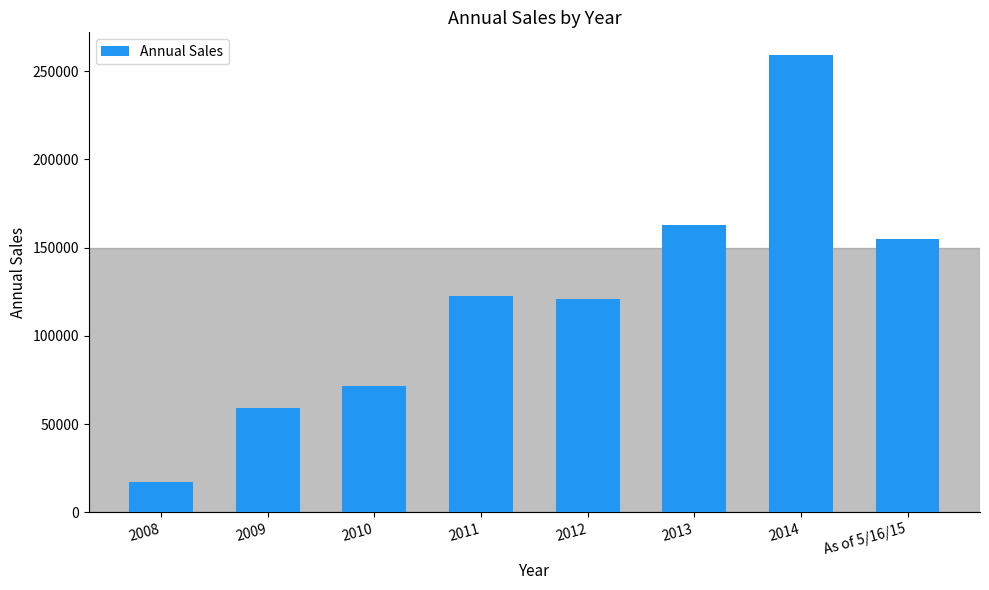

Reading right to left, transcribe all the data shown in this chart.

154980	258957	163041	120801	122832	71836	59234	17262